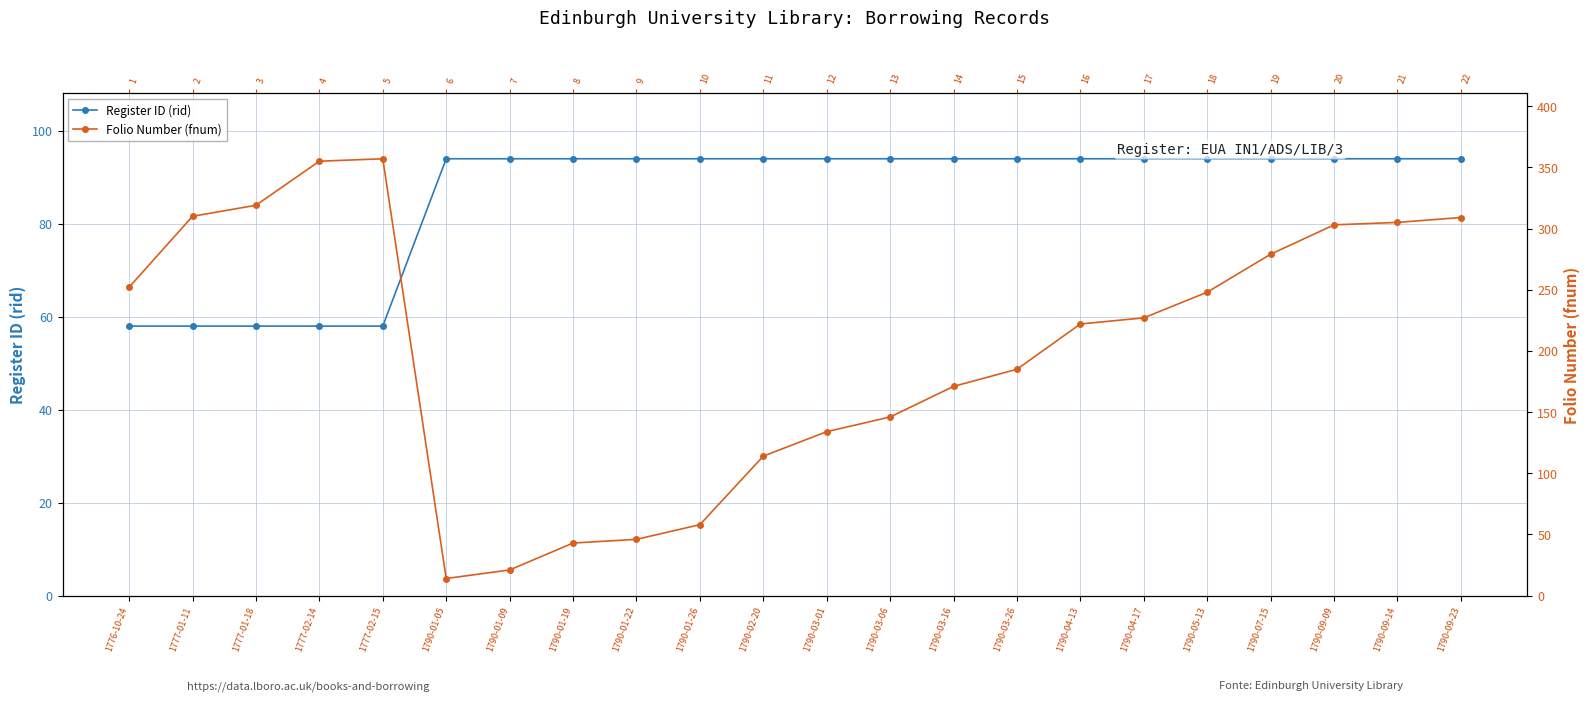

At how many categories does at least one series exceed 160?

14